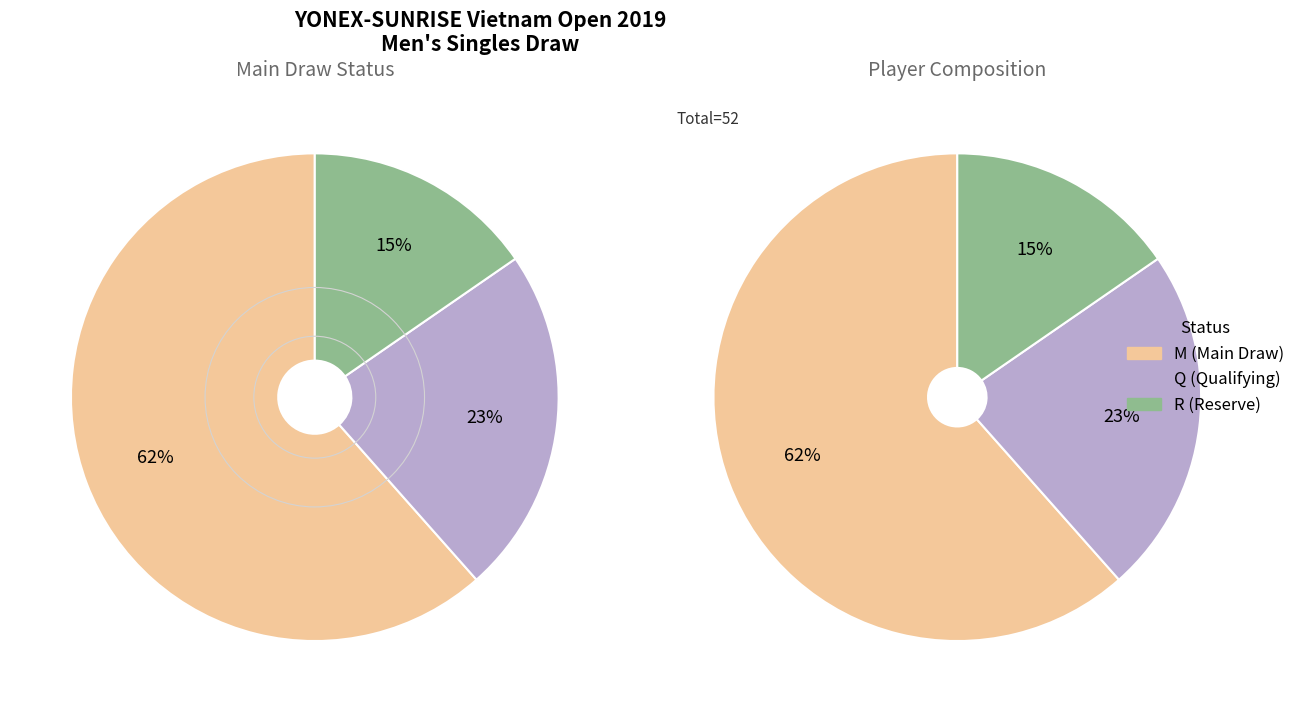

How many slices are in this pie chart?

3